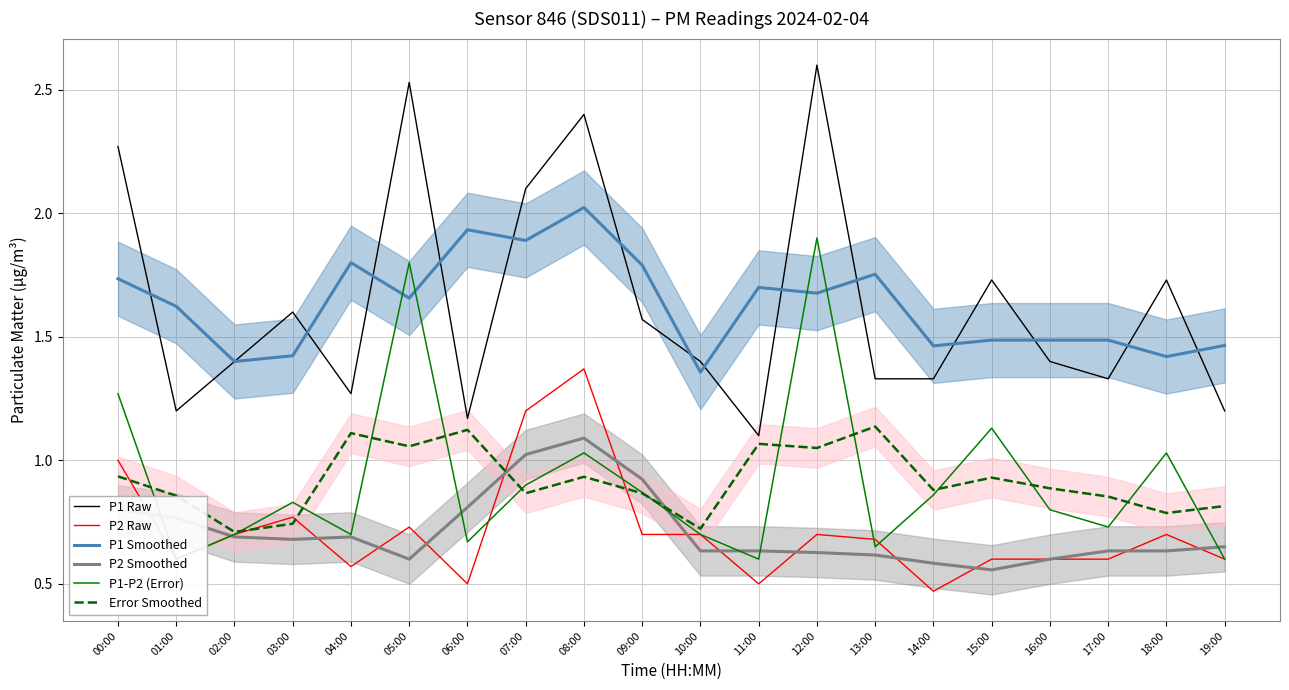

True or false: P1 Smoothed and P2 Smoothed cross at least once.

False